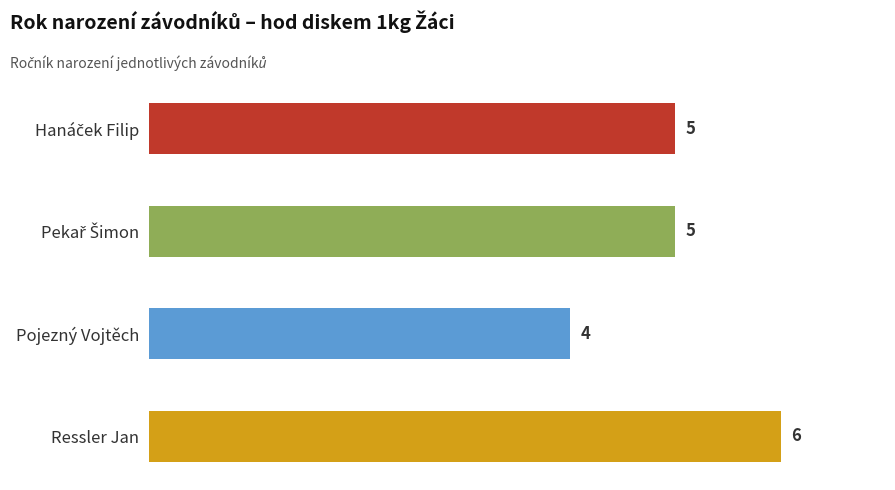

What is the label of the 3rd bar from the top?

Pojezný Vojtěch